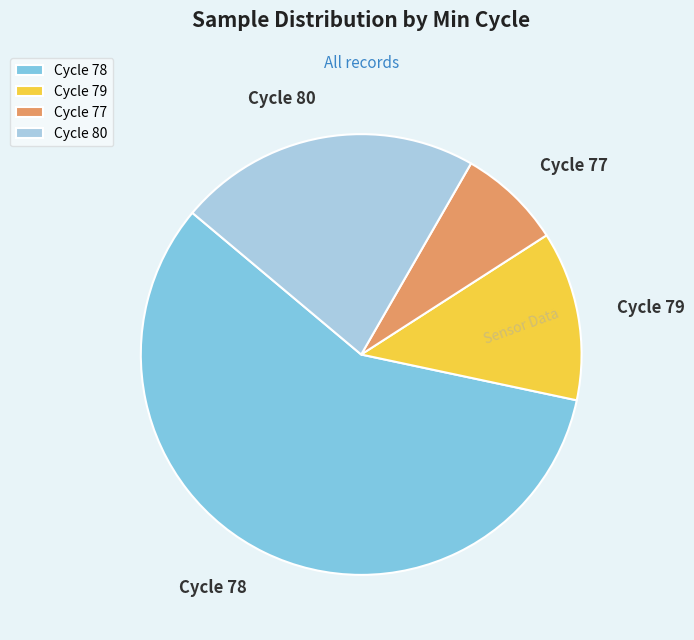

Combined, do Cycle 77 and Cycle 79 account for over 50%?

No